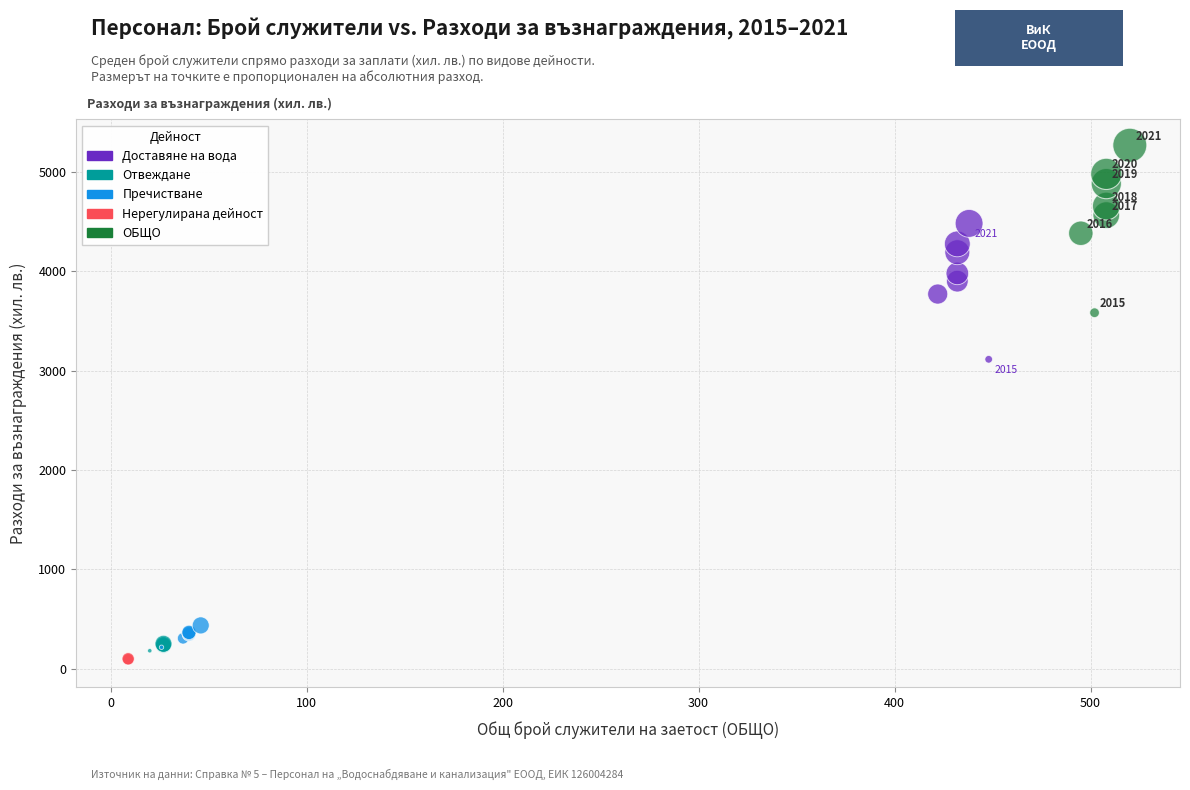

Which series has the largest Y range (max minus min)?

ОБЩО